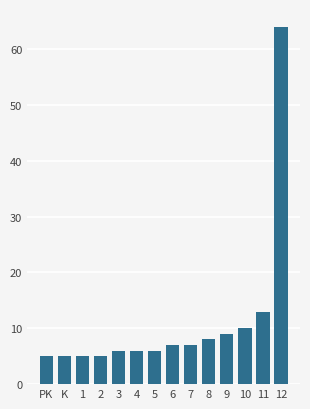

Reading right to left, extract all data points from this chart.

64	13	10	9	8	7	7	6	6	6	5	5	5	5